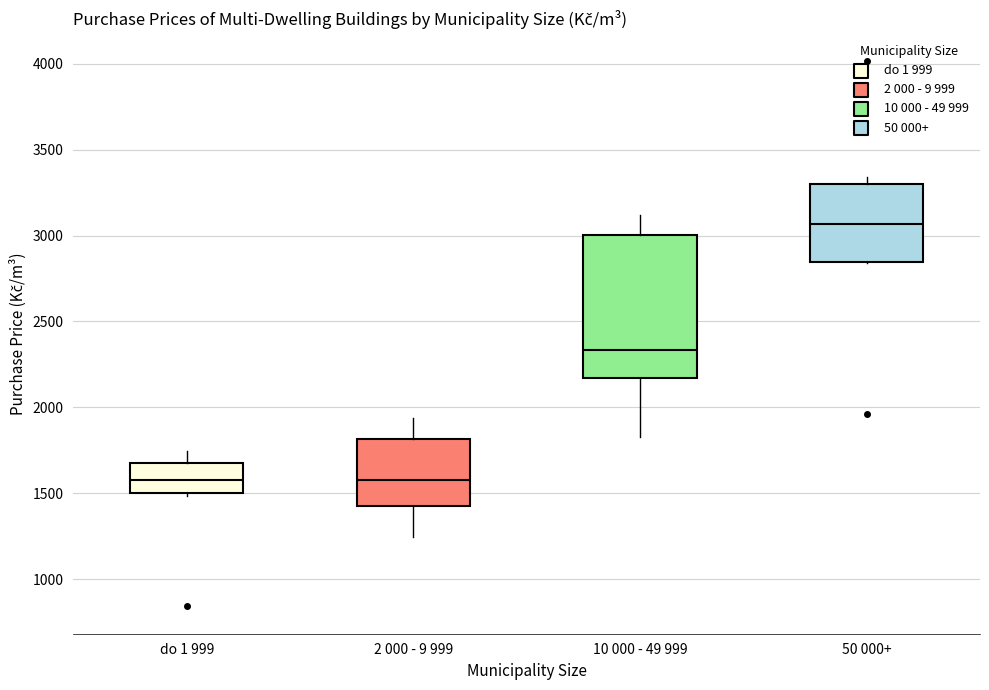

Reading left to right, transcribe this box plot: for each box, give where its median line is, the range the box spans, and where its two whiskers end, as read against the y-axis. The values are not printed on the chart, so give them approximately, as read against the axis.

do 1 999: median 1600, box 1500 to 1700, whiskers 1500 to 1750
2 000 - 9 999: median 1600, box 1400 to 1800, whiskers 1250 to 1950
10 000 - 49 999: median 2350, box 2150 to 3000, whiskers 1850 to 3100
50 000+: median 3050, box 2850 to 3300, whiskers 2850 to 3350